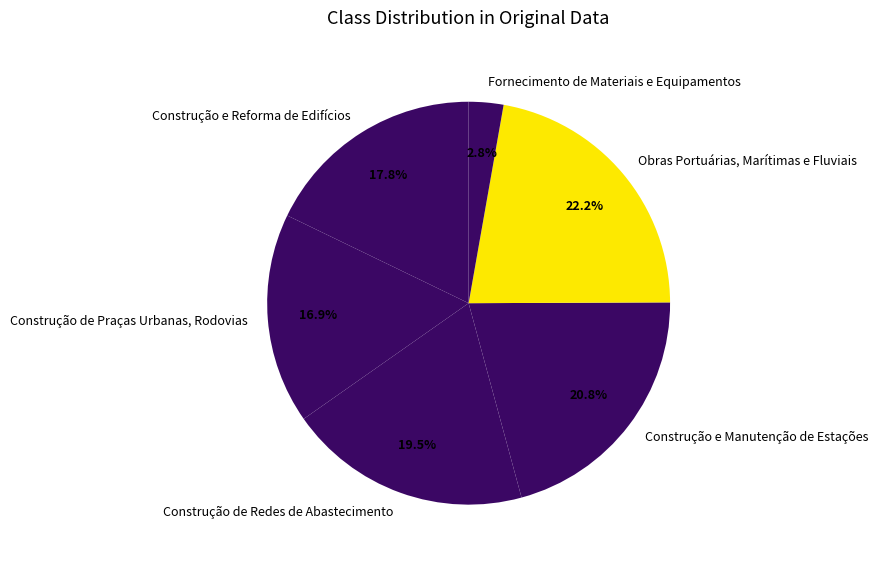

Does Fornecimento de Materiais e Equipamentos represent more than half of the total?

No